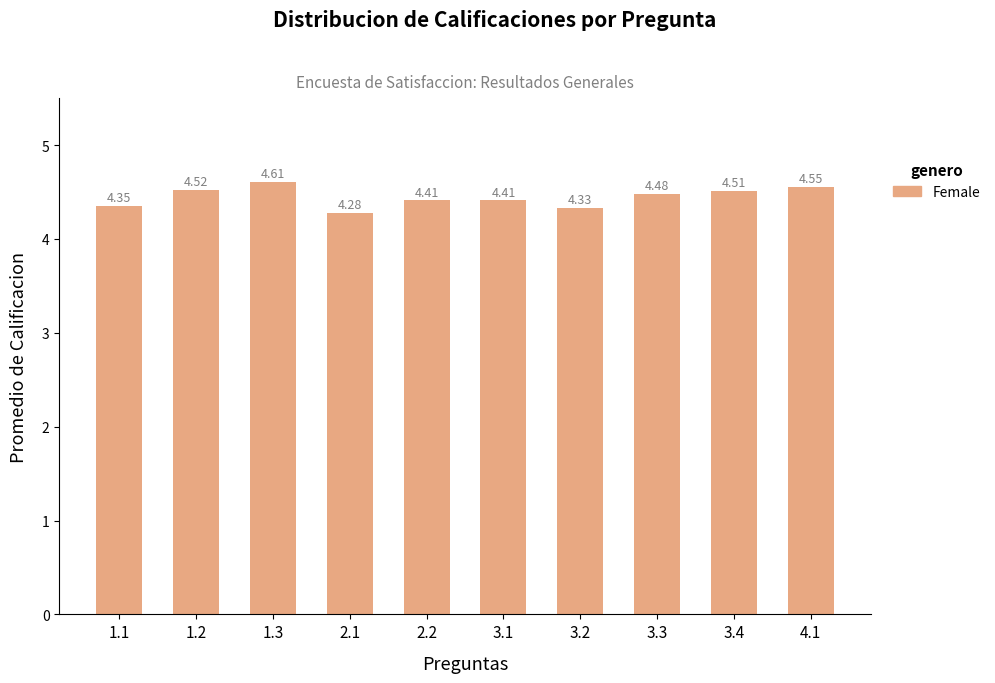

Between 3.1 and 1.3, which is larger?

1.3